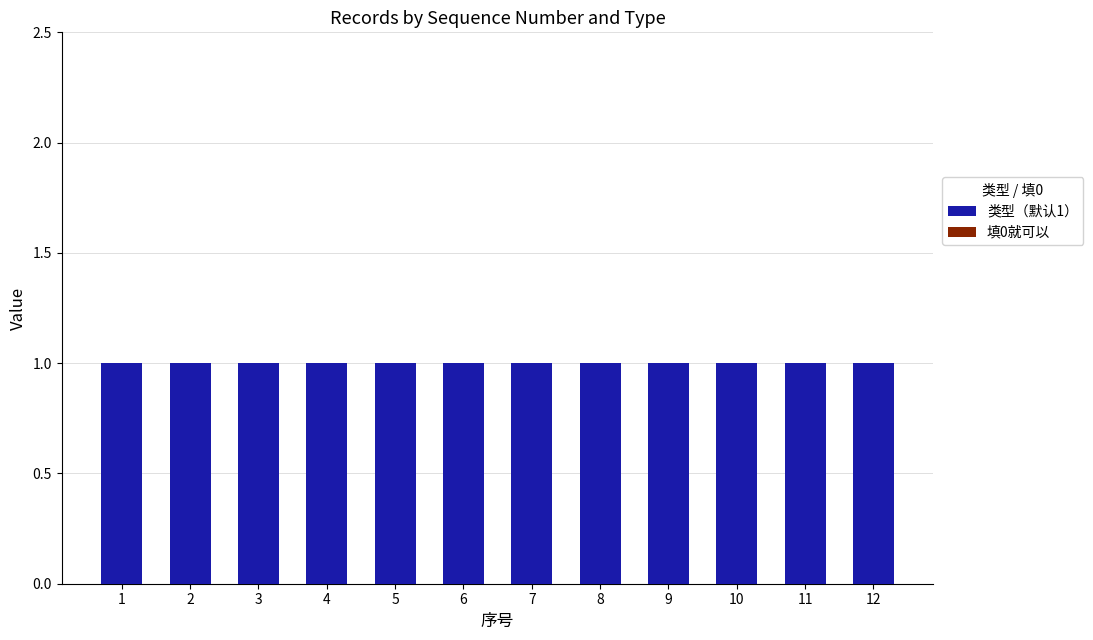

Which category has the highest value across all series?

1